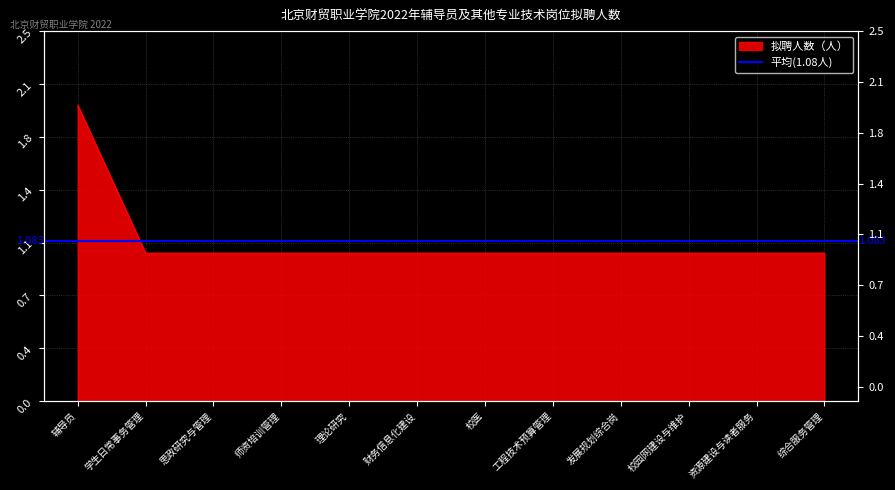

What is the maximum value shown in the chart?

2